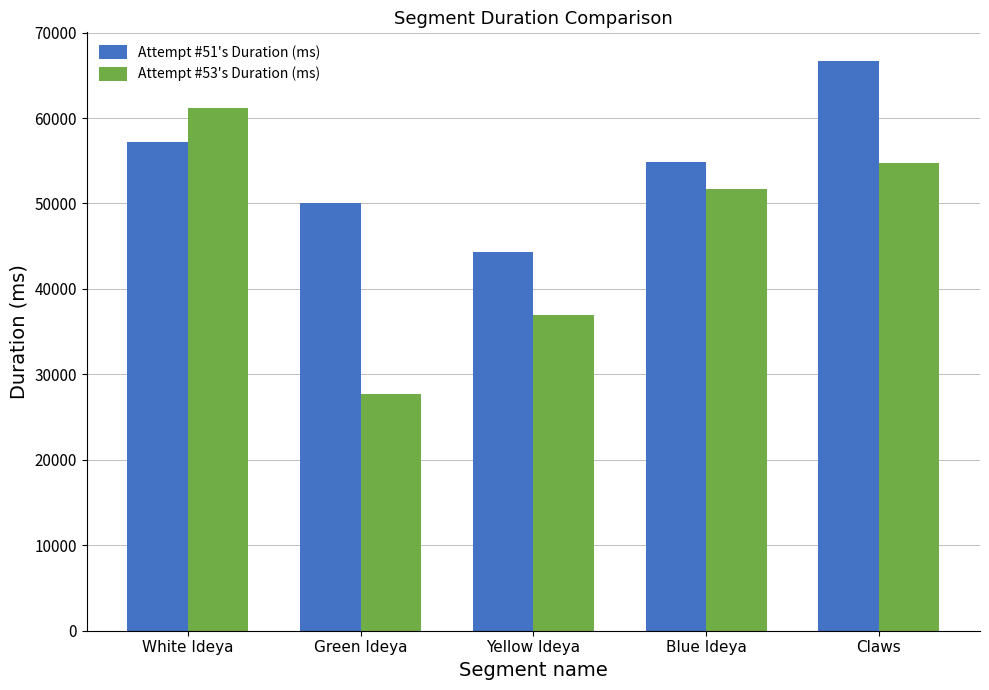

At Blue Ideya, list the series in order from largest to smallest.

Attempt #51's Duration (ms), Attempt #53's Duration (ms)